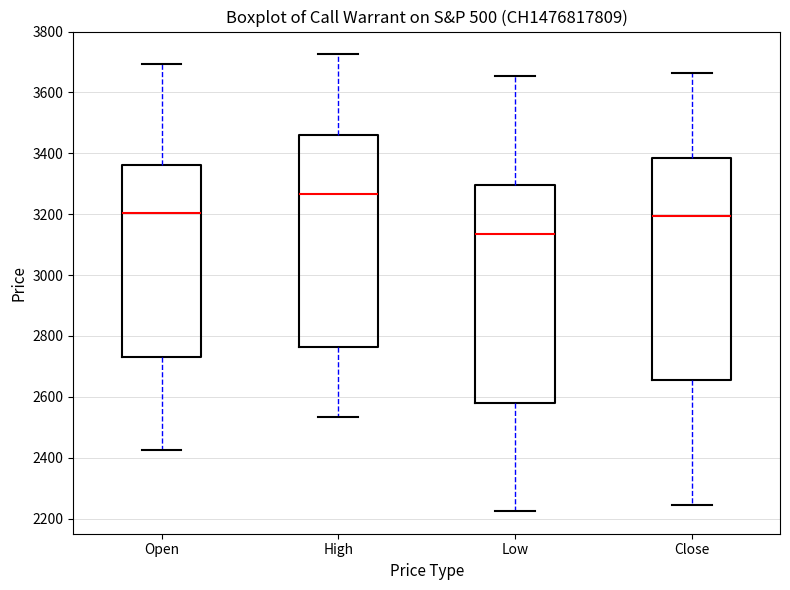

Reading left to right, read every box against the y-axis: the position of its median line, the range the box covers, and the ends of its whiskers. The values are not printed on the chart, so give them approximately, as read against the axis.

Open: median 3200, box 2740 to 3360, whiskers 2420 to 3700
High: median 3260, box 2760 to 3460, whiskers 2540 to 3720
Low: median 3140, box 2580 to 3300, whiskers 2220 to 3660
Close: median 3200, box 2660 to 3380, whiskers 2240 to 3660